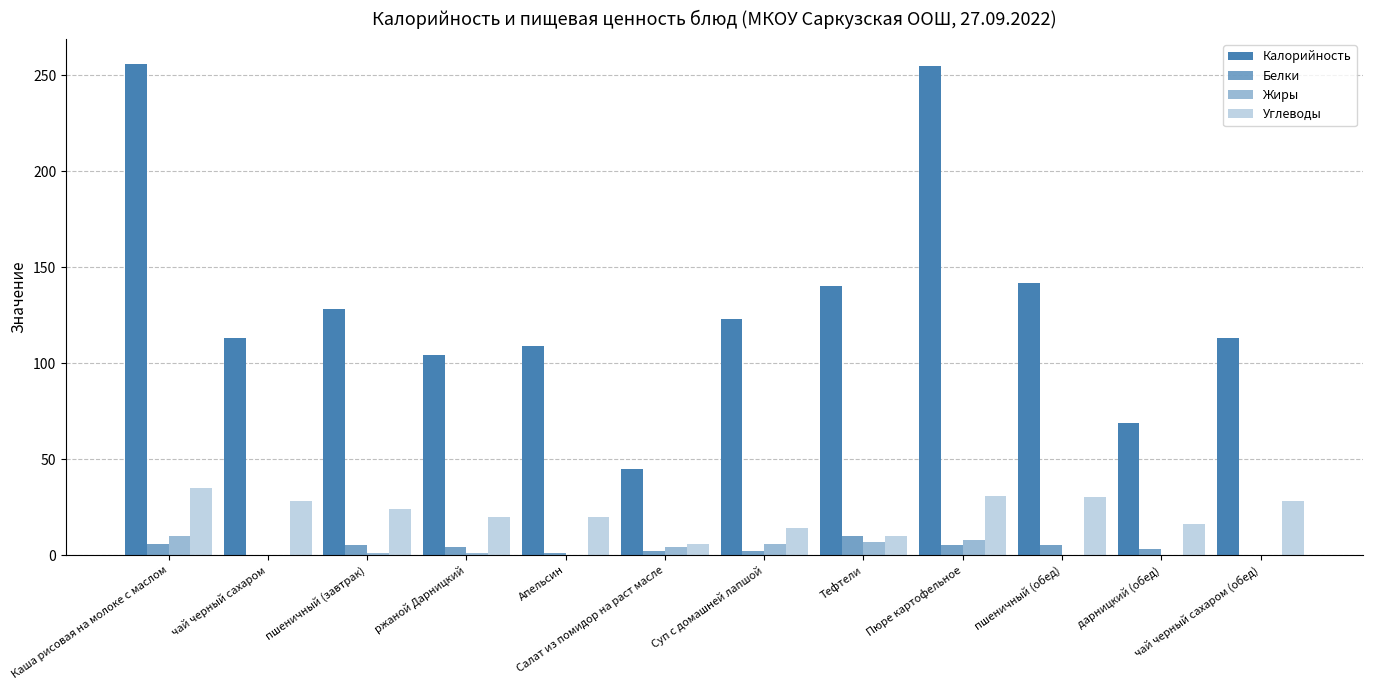

True or false: Белки has a value of 3 at Пюре картофельное.

False